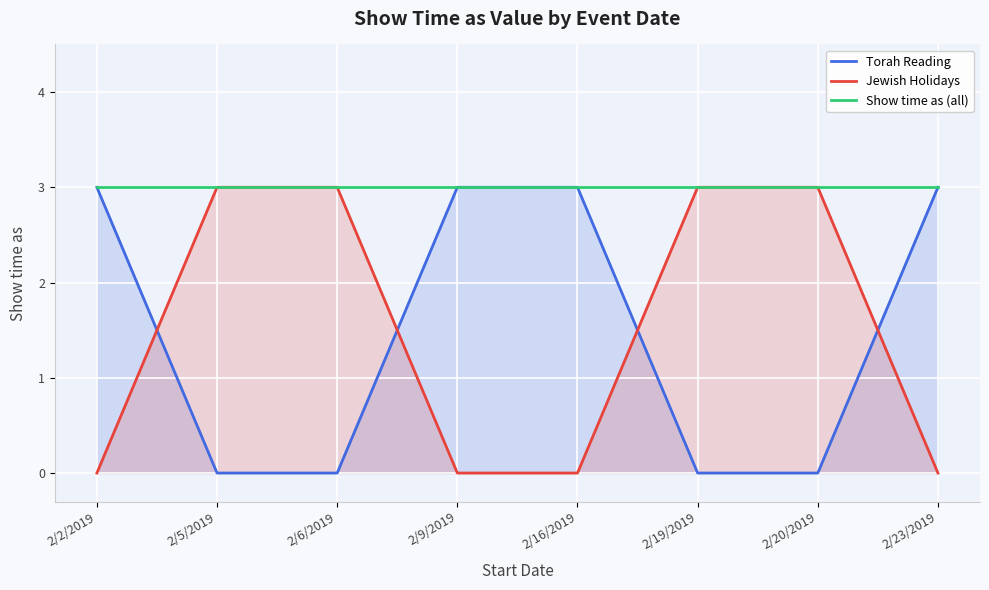

Which series has the widest spread of values?

Torah Reading